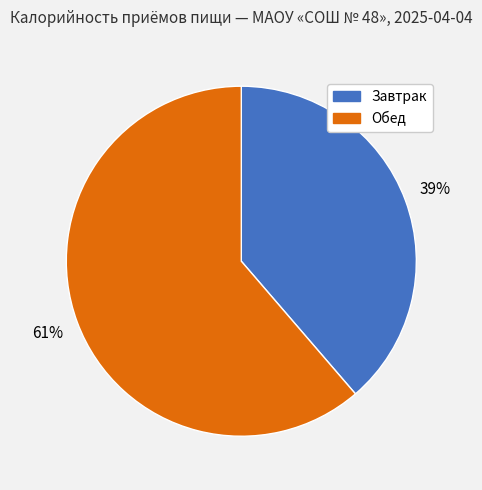

What is the majority slice?

Обед